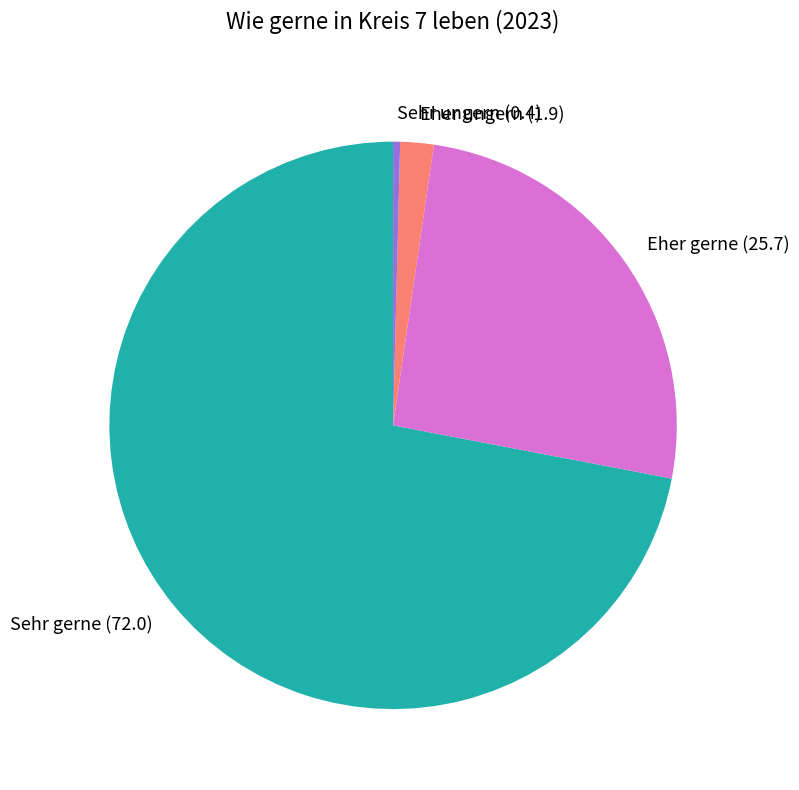

Between Sehr gerne (72.0) and Sehr ungern (0.4), which is larger?

Sehr gerne (72.0)